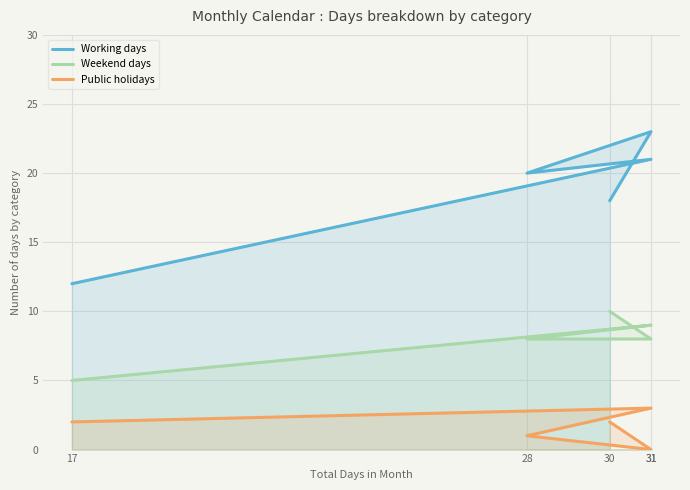

True or false: Working days and Weekend days cross at least once.

False